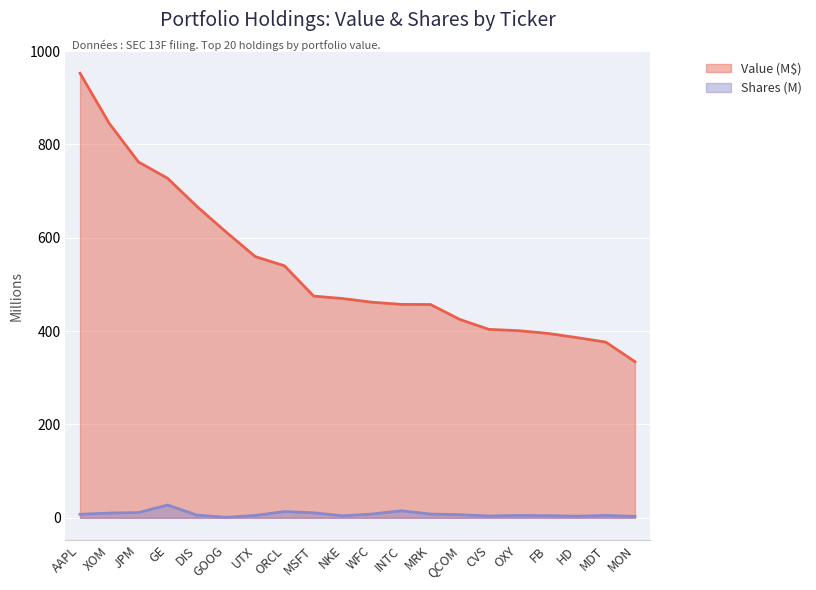

Which series has the largest total across all categories?

Value (M$)